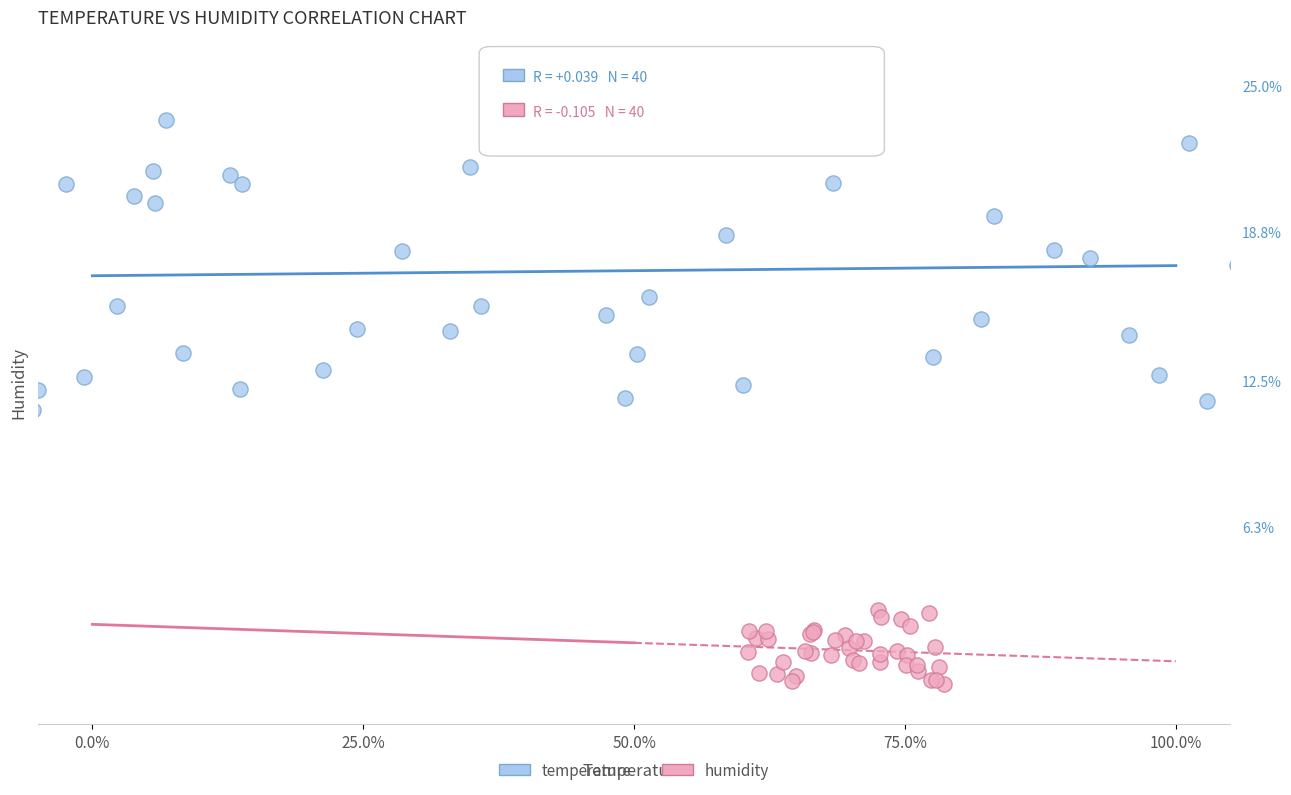

Which series reaches the maximum Y coordinate?

temperature